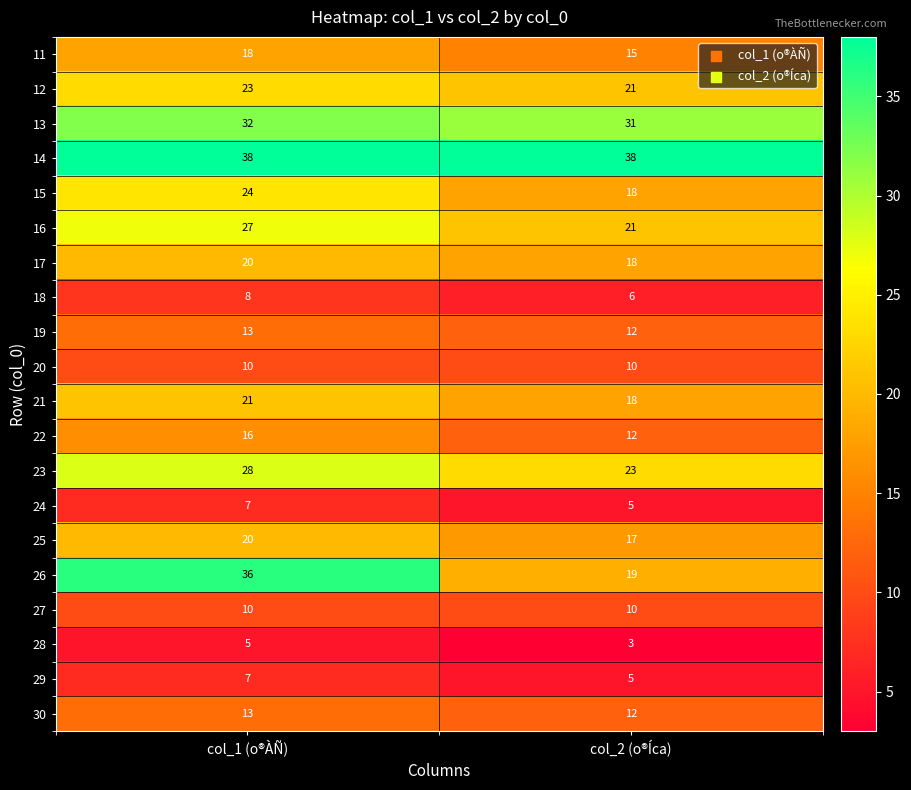

What is the average value of the 22 series?

14